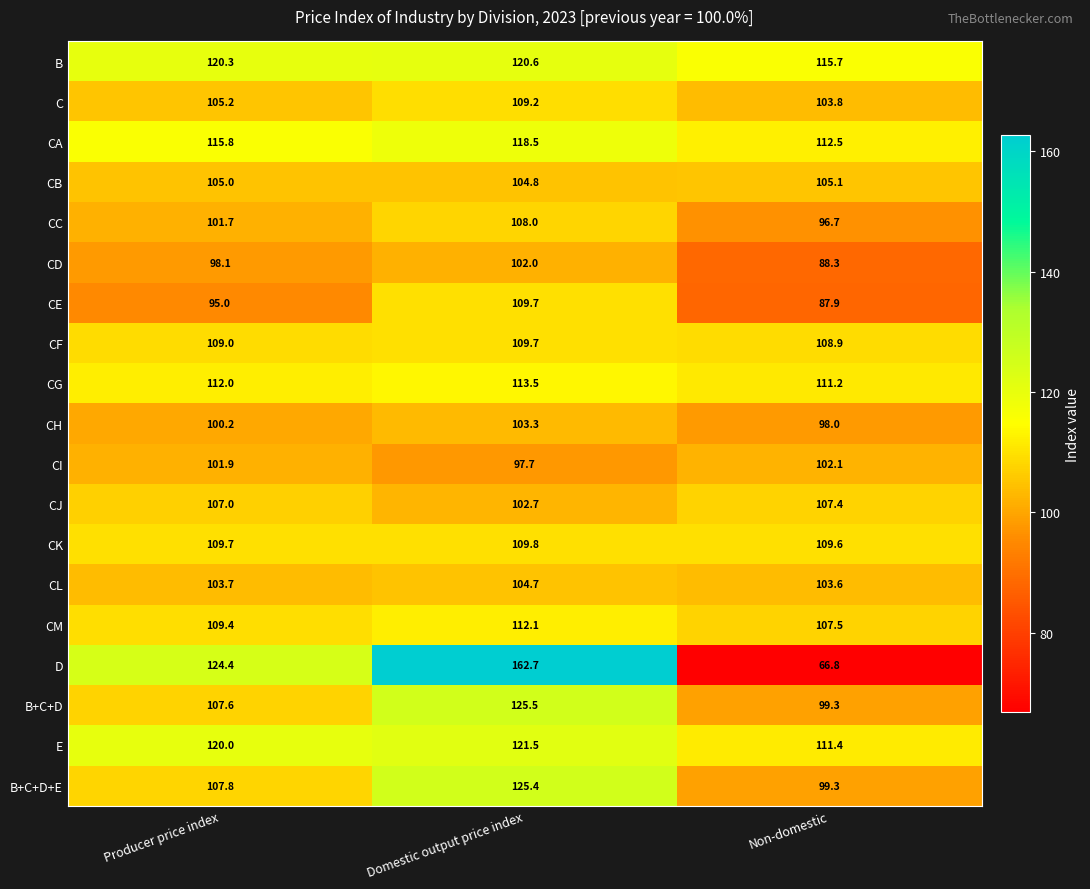

What value does the CB series have at Domestic output price index?

104.8